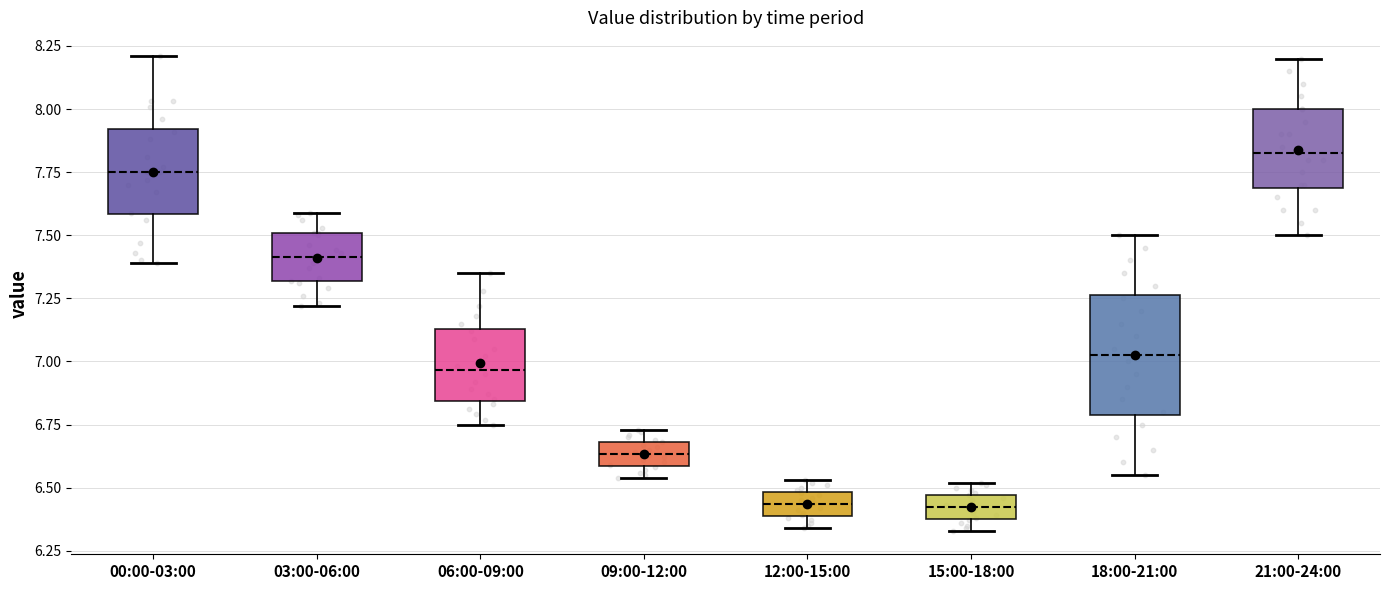

Which box is the tallest, from its lower edge to its upper edge?

18:00-21:00